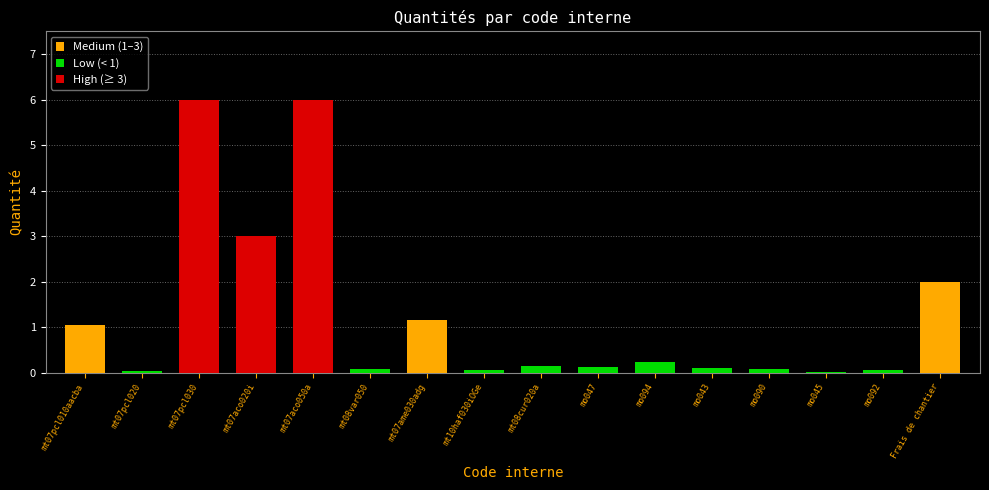

Rank the categories by value from lowest to highest.

mo045, mt07pcl020, mo092, mt10haf030iOGe, mo090, mt08var050, mo043, mo047, mt08cur020a, mo094, mt07pcl010aacba, mt07ame030adg, Frais de chantier, mt07aco020i, mt07pcl030, mt07aco050a